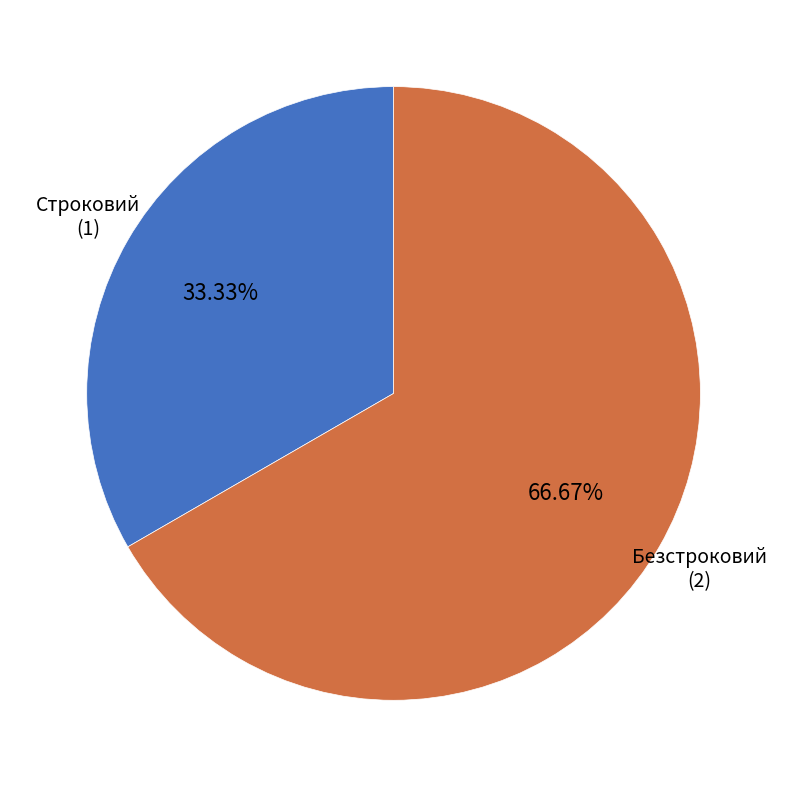

Rank the categories by value from lowest to highest.

Строковий, Безстроковий